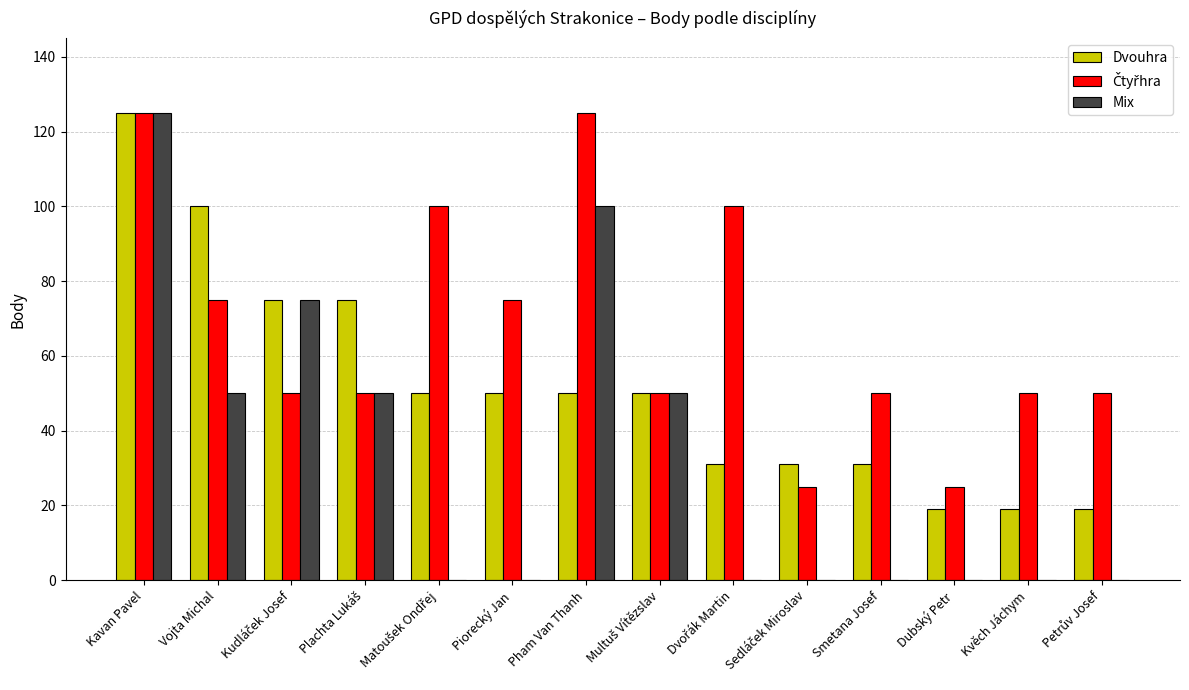

The value of Mix at Pham Van Thanh is 100. True or false?

True